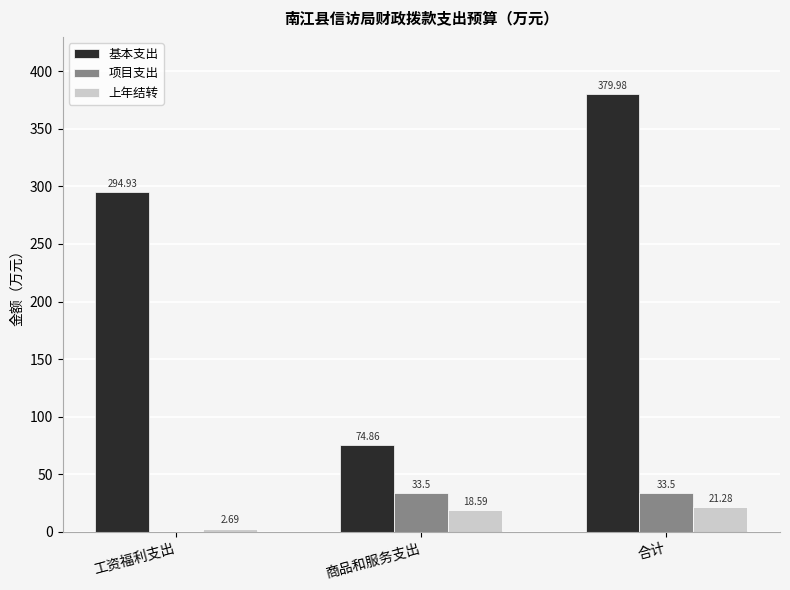

At which label is 项目支出 closest to 16?

工资福利支出